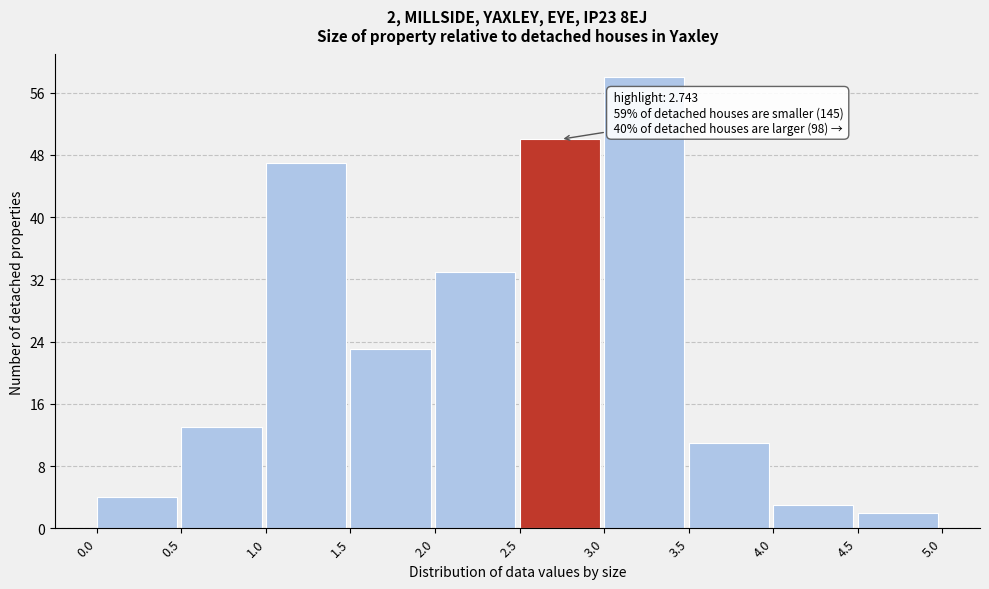

Which range on the x-axis has the tallest bar?

3.0 to 3.5